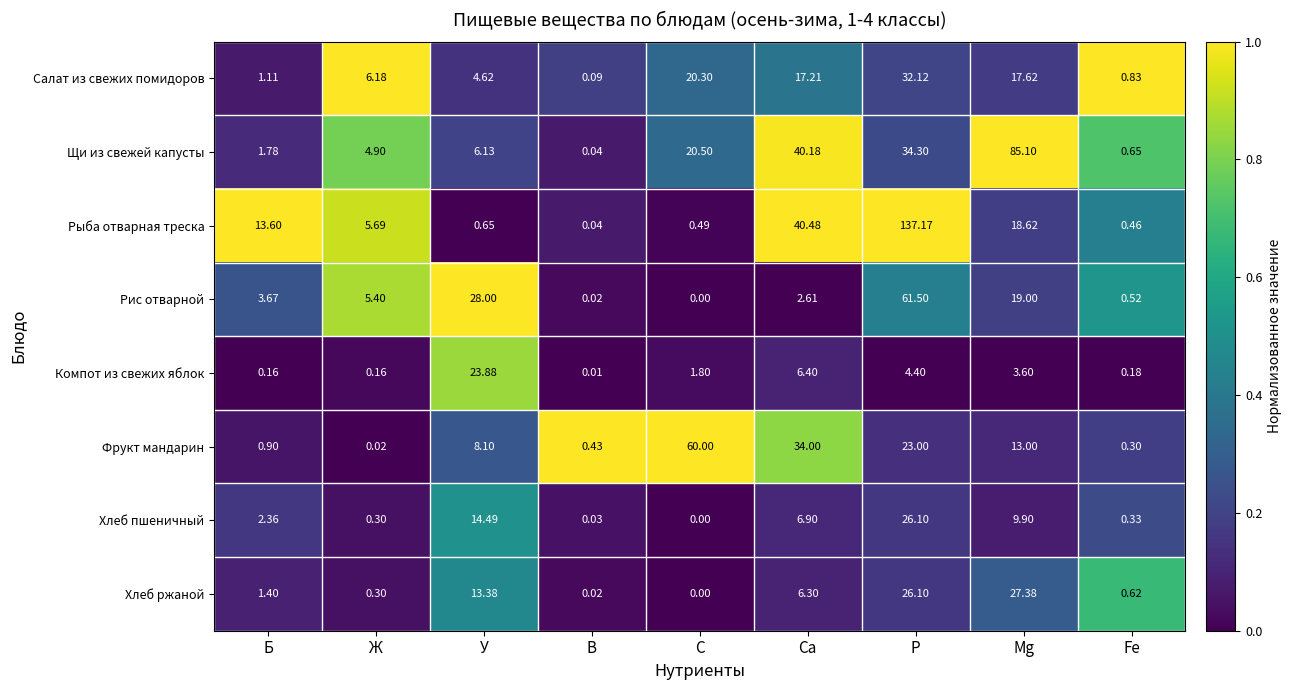

Which label corresponds to the largest value in the chart?

Р